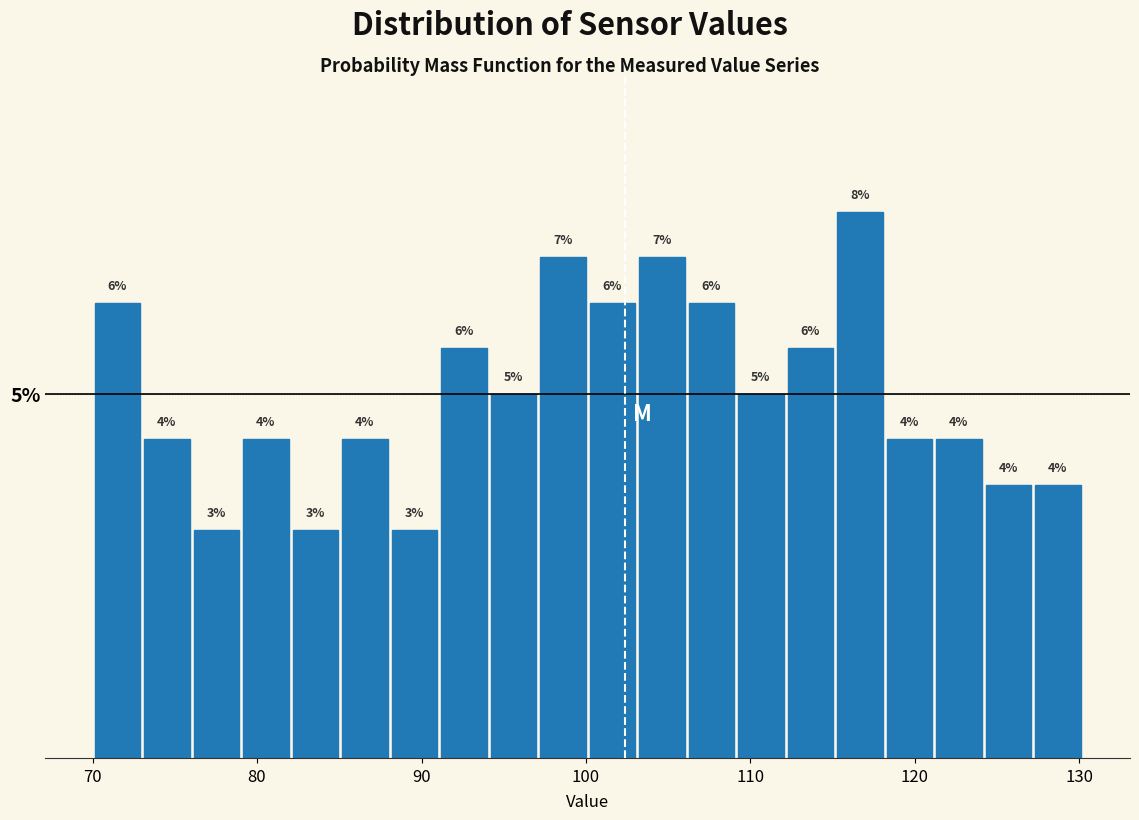

Read against the x-axis, roughly where is the centre of the tallest bar?

117